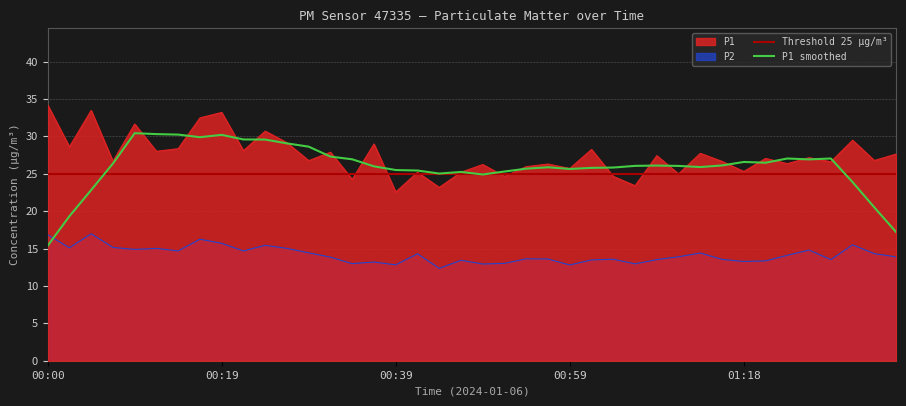

What is the label of the 1st point from the left?

00:00